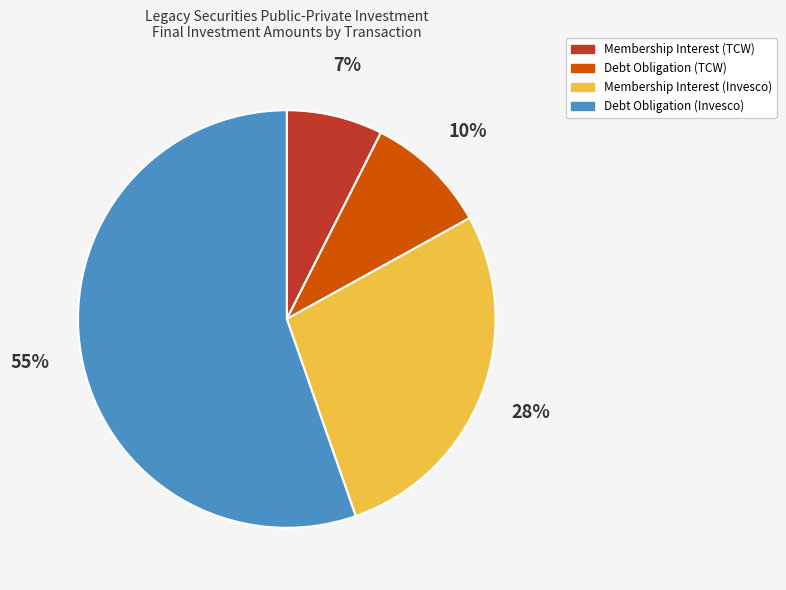

What is the smallest slice in the pie chart?

Membership Interest (TCW)